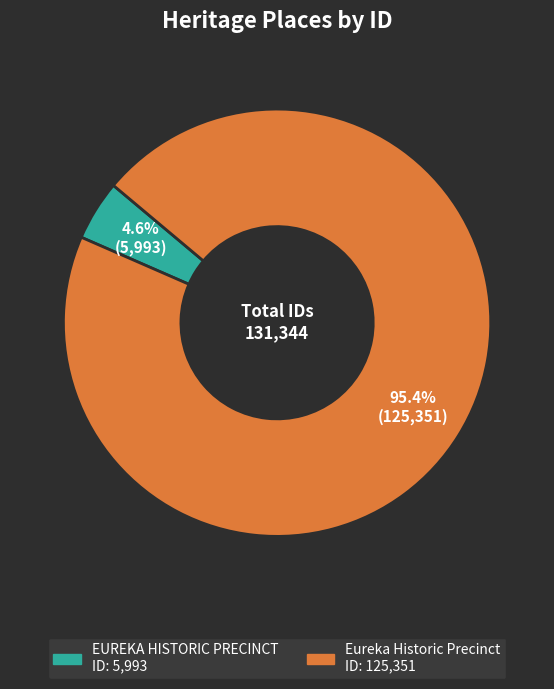

To the nearest percent, what is the combined percentage of EUREKA HISTORIC PRECINCT and Eureka Historic Precinct?

100%